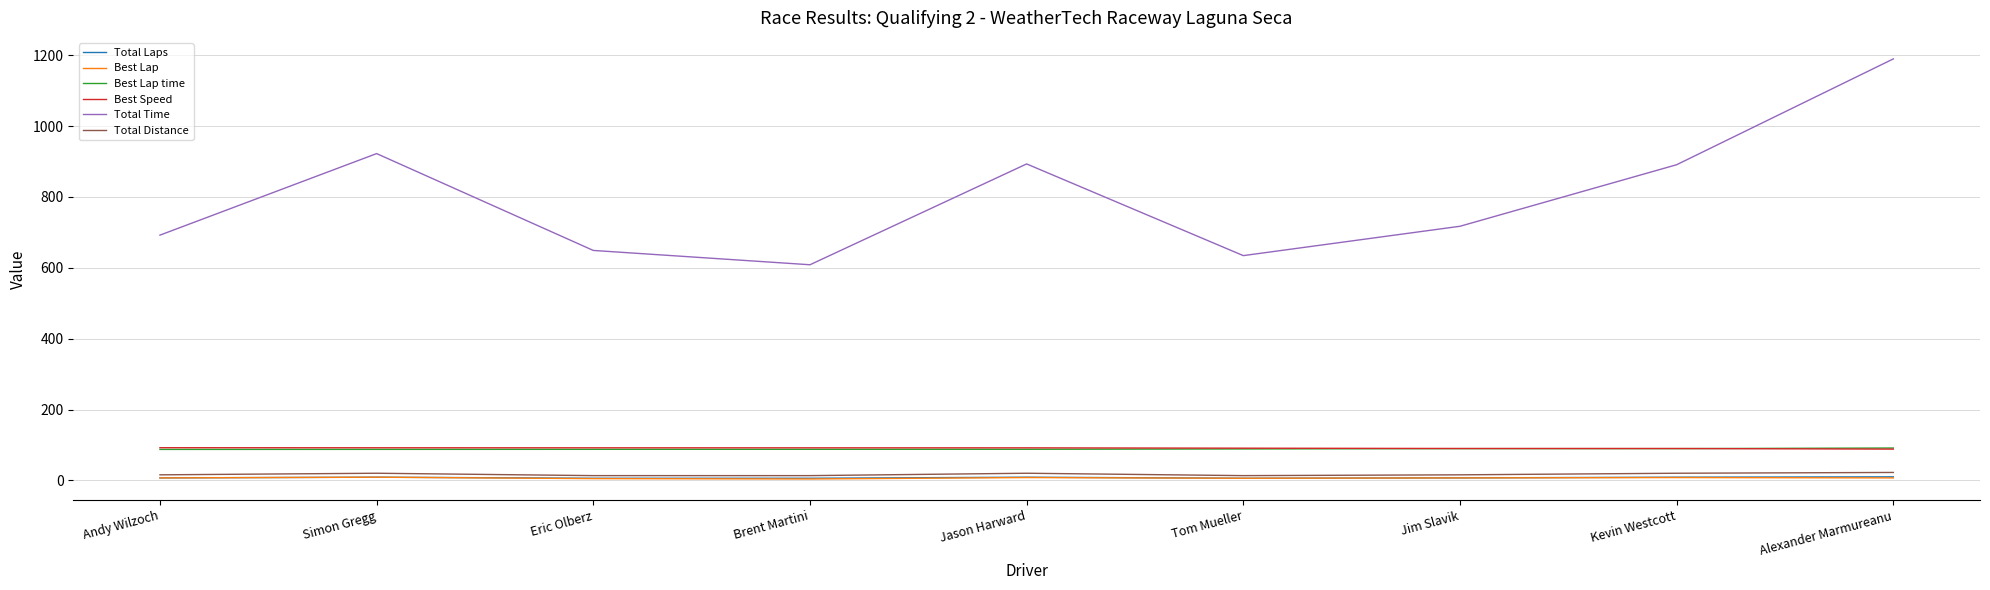

Between Eric Olberz and Brent Martini, which series saw the biggest shift?

Total Time